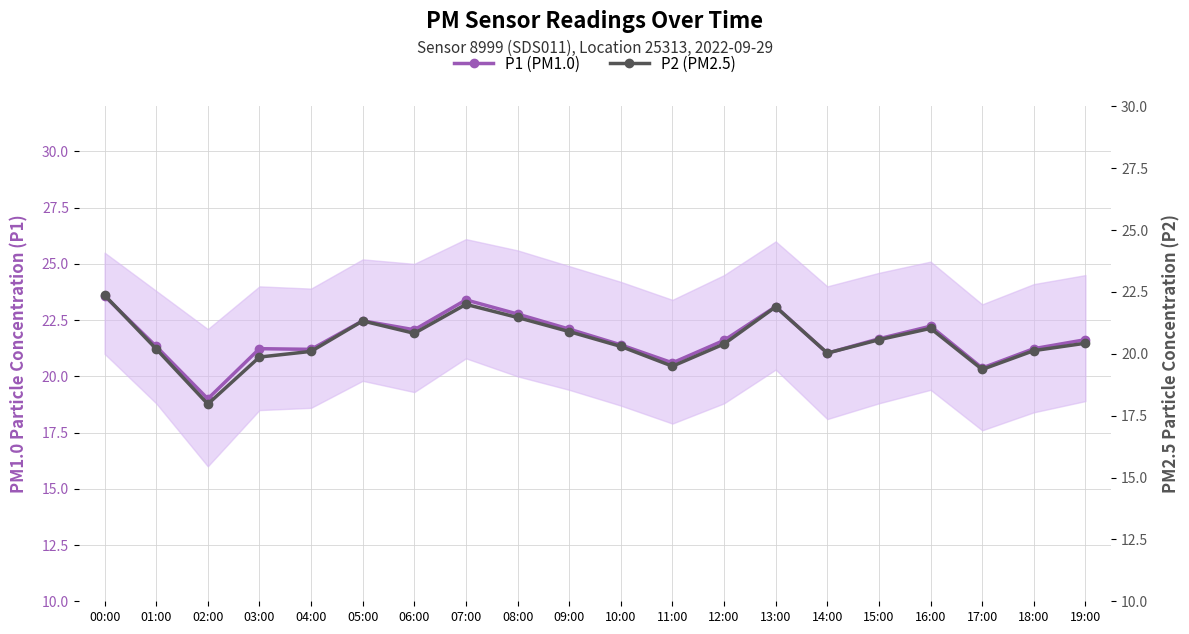

Does the chart display data point markers on the line(s)?

Yes